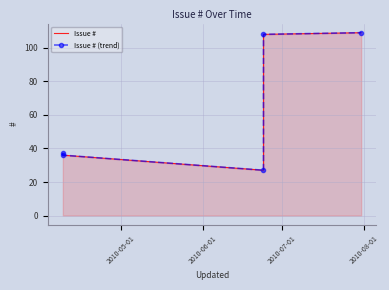

Rank the series at 2010-07-01 from highest to lowest value.

Issue #, Issue # (trend)